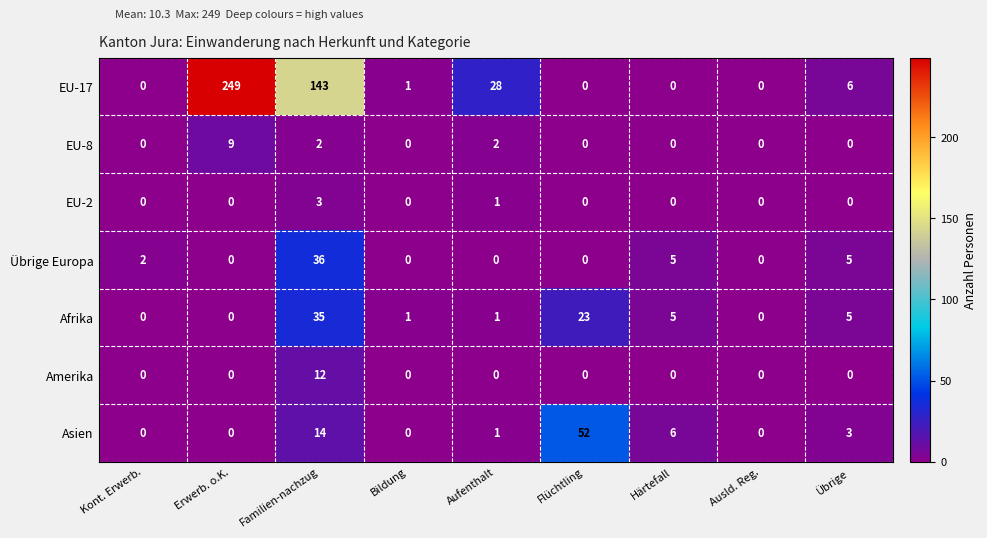

Where is EU-2 nearest to the value 1?

Aufenthalt